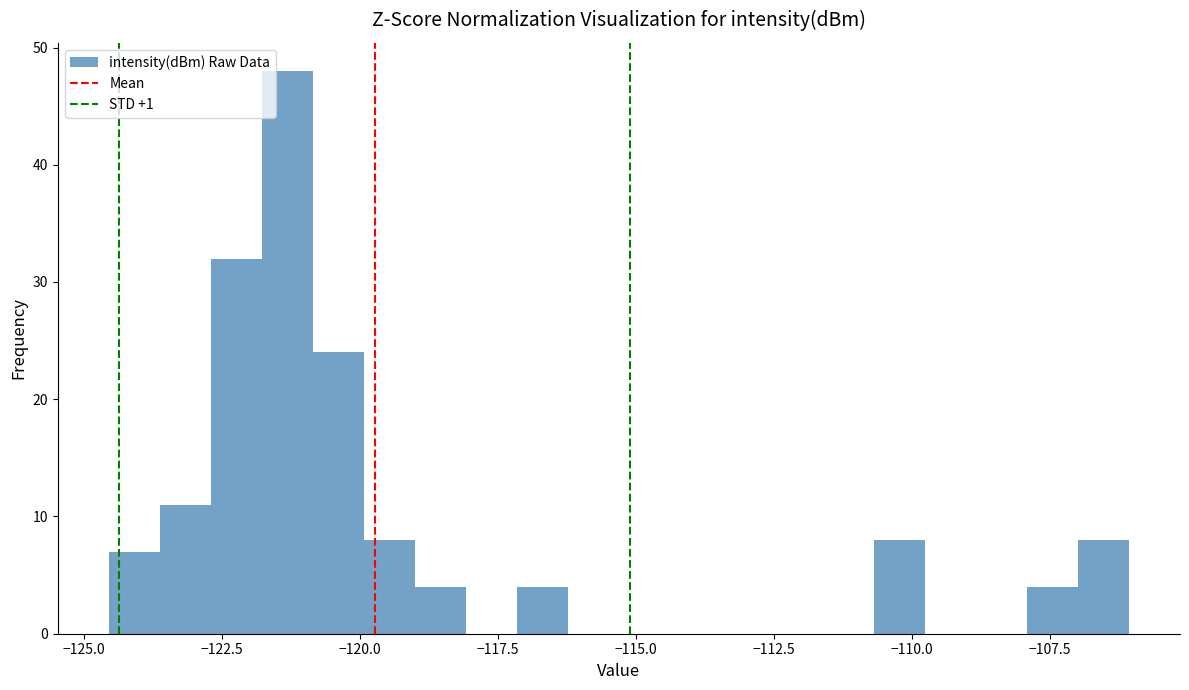

Read against the x-axis, roughly where is the centre of the tallest bar?

-121.5